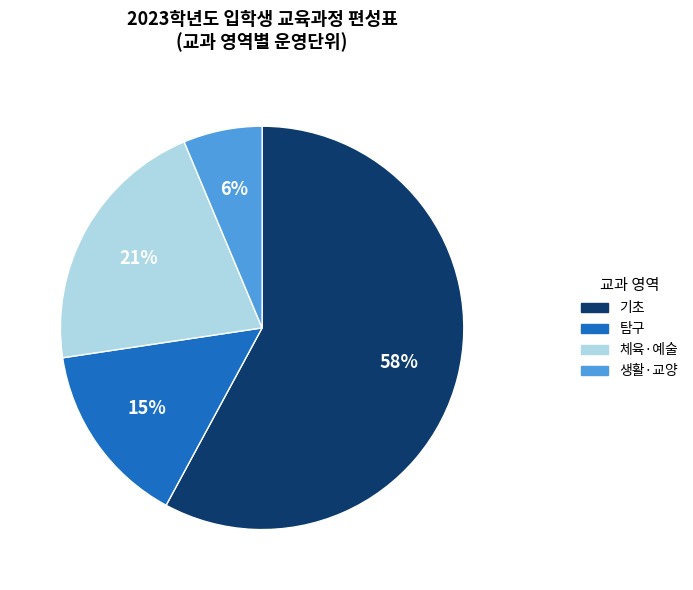

To the nearest percent, what is the average slice percentage?

25%